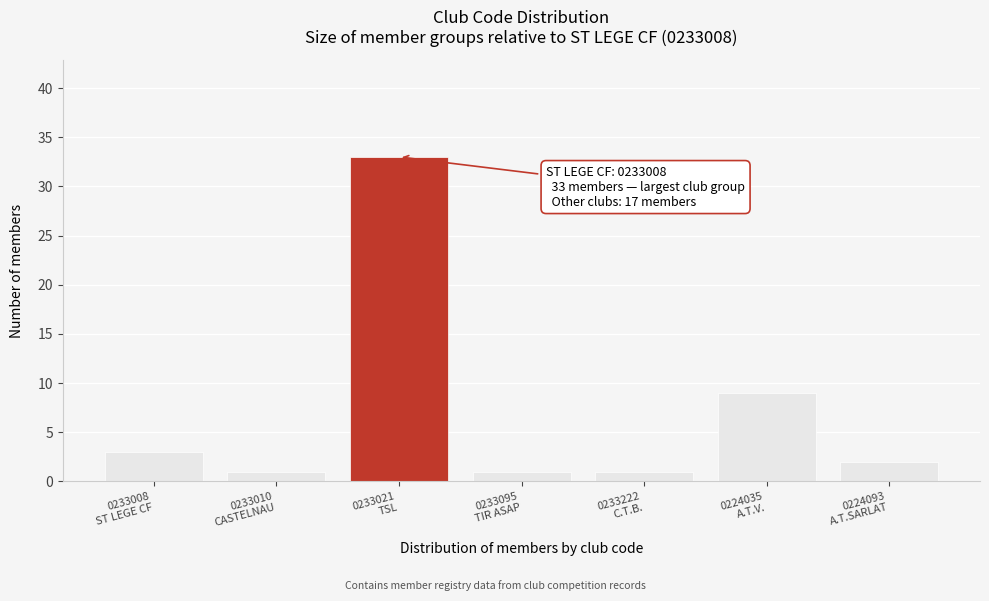

Reading right to left, what are all the values shown in this chart?

2	9	1	1	33	1	3